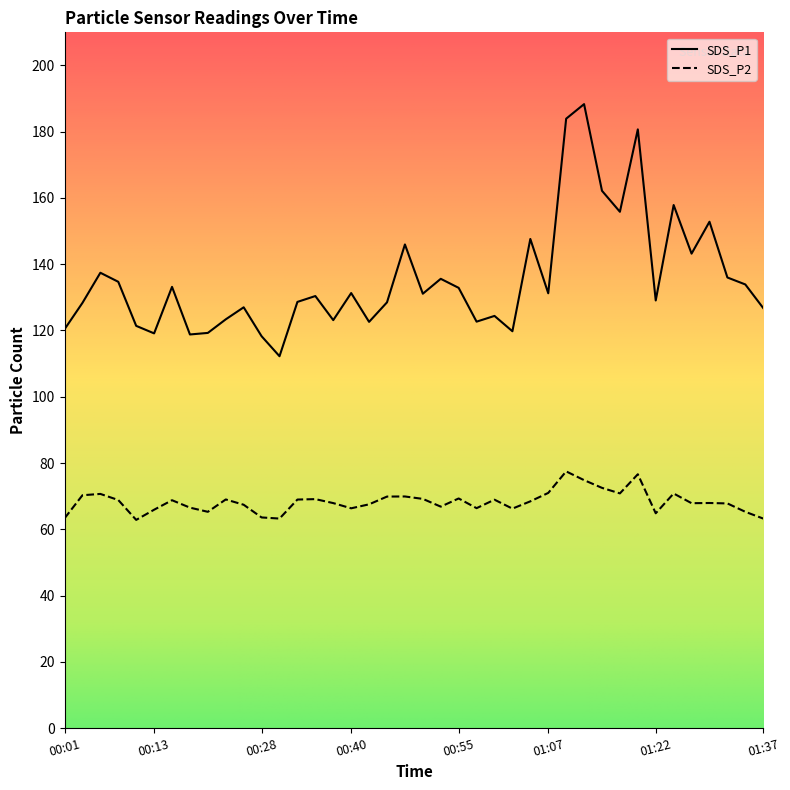

Is it true that SDS_P1 equals 146.0 at 00:48?

True